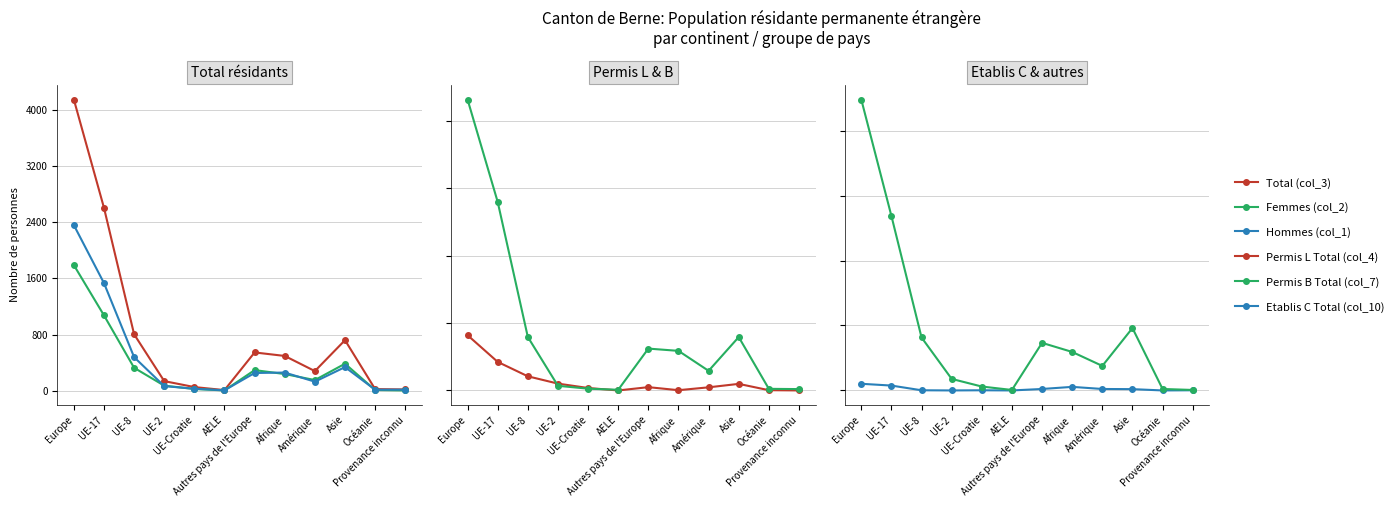

At which category does the chart reach its peak across all series?

Europe